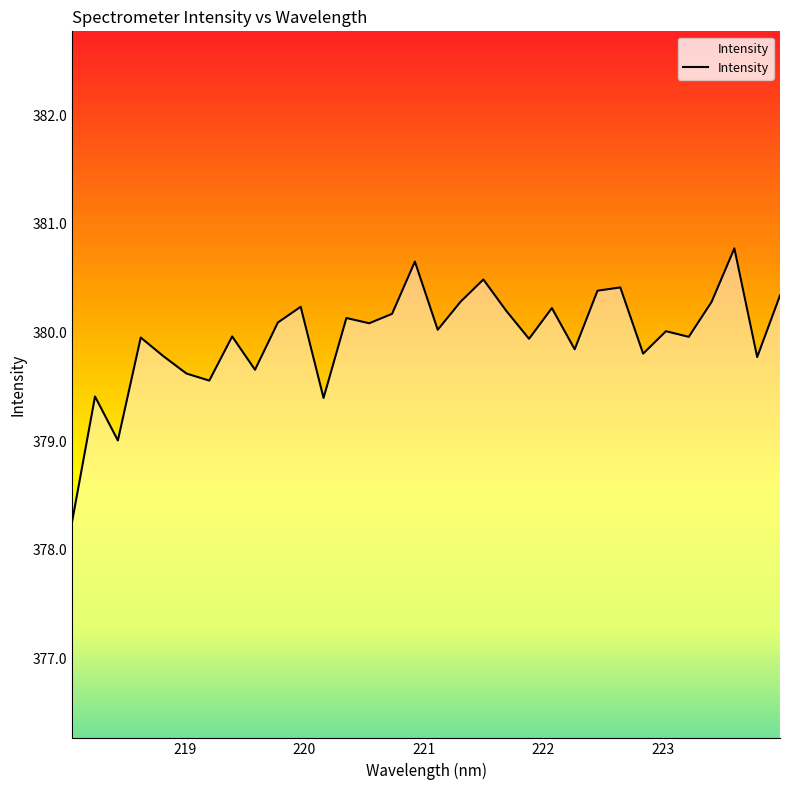

How many values are below 380?

15